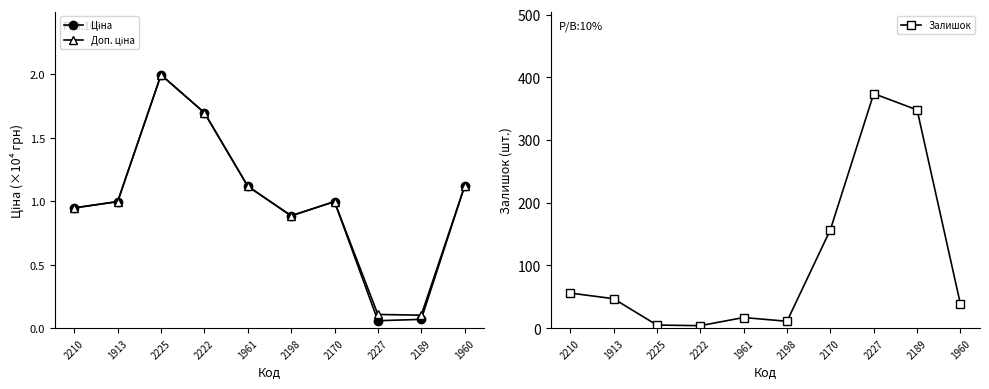

True or false: Доп. ціна and Ціна intersect in this chart.

False